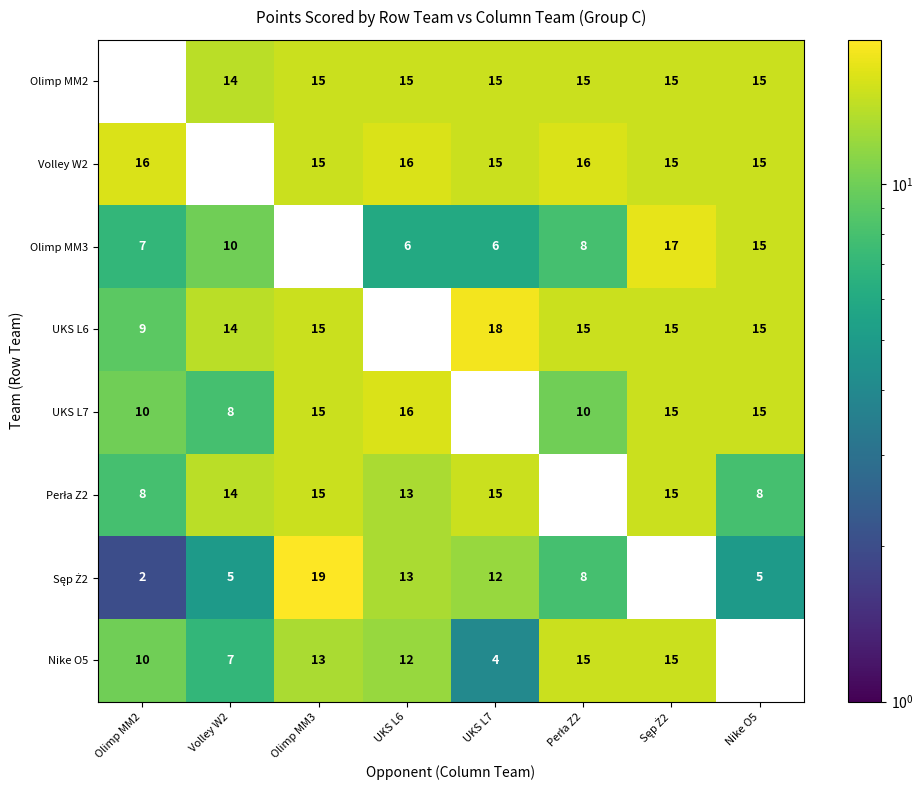

What is the difference between the Olimp MM3 values at Olimp MM2 and Volley W2?

3